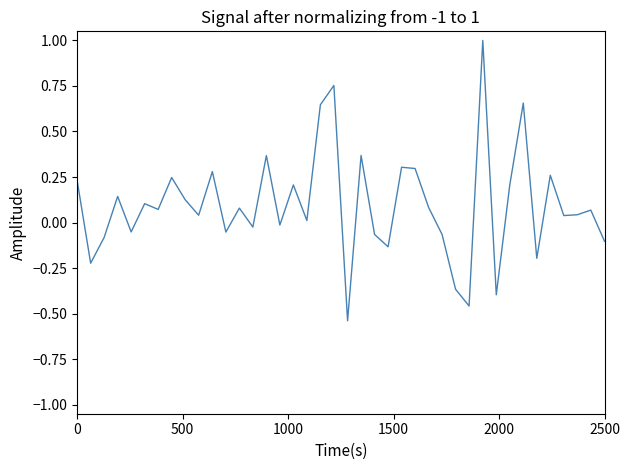

What is the difference between the maximum and minimum values?

1.5